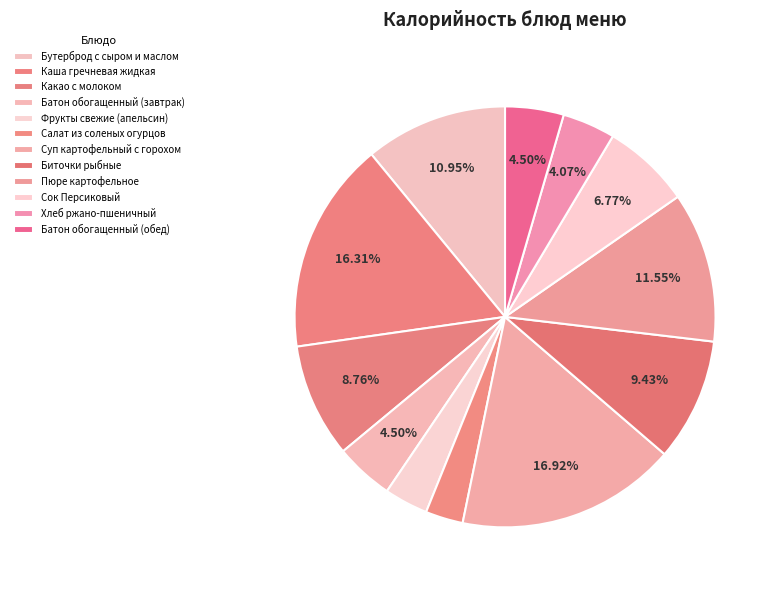

How many slices are in this pie chart?

12